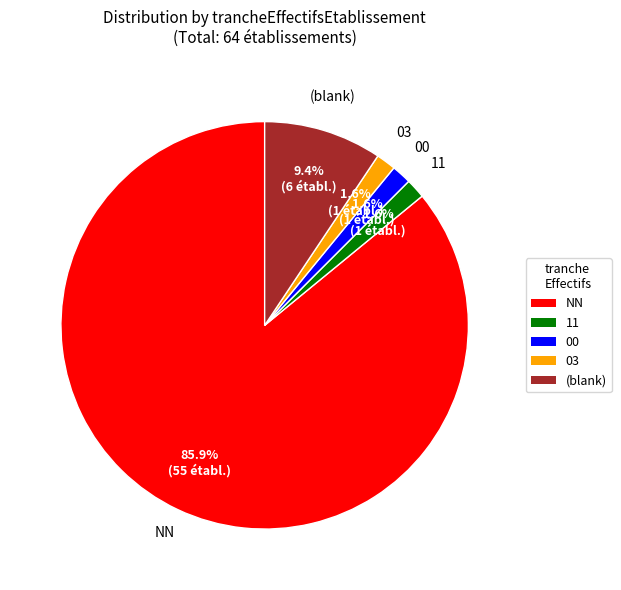

Is there a majority slice in this chart?

Yes